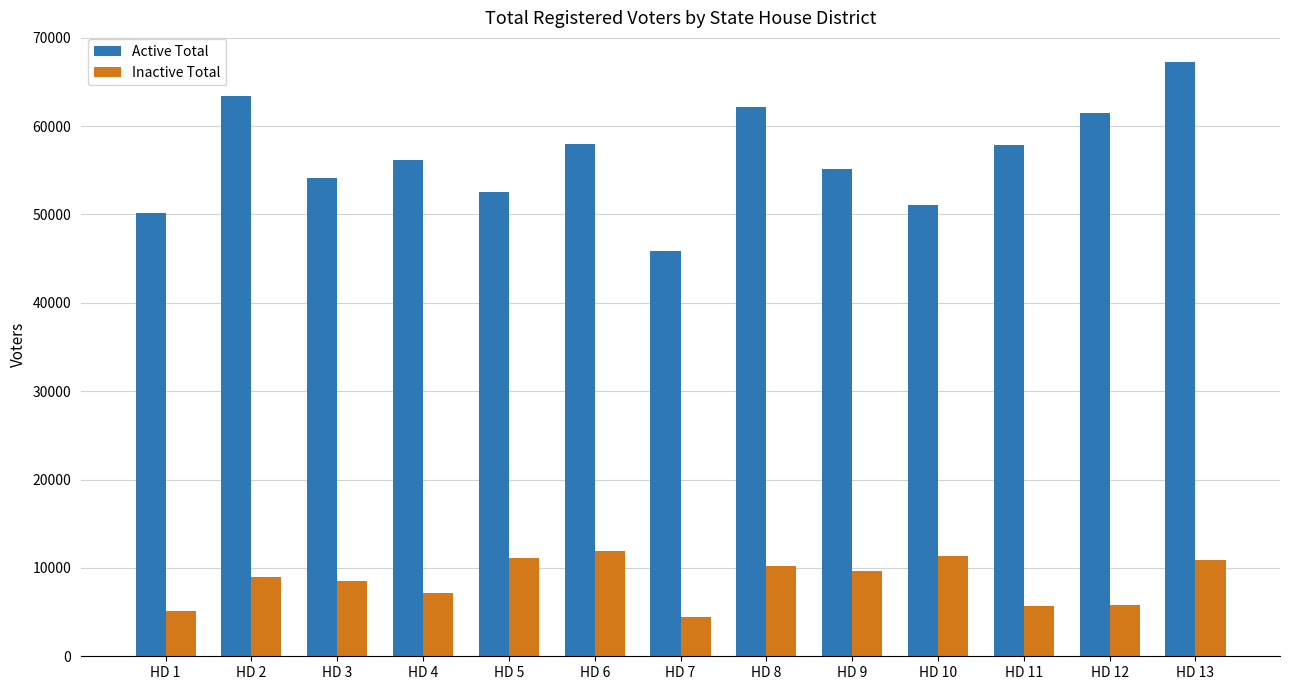

Which series has the largest range (max minus min)?

Active Total